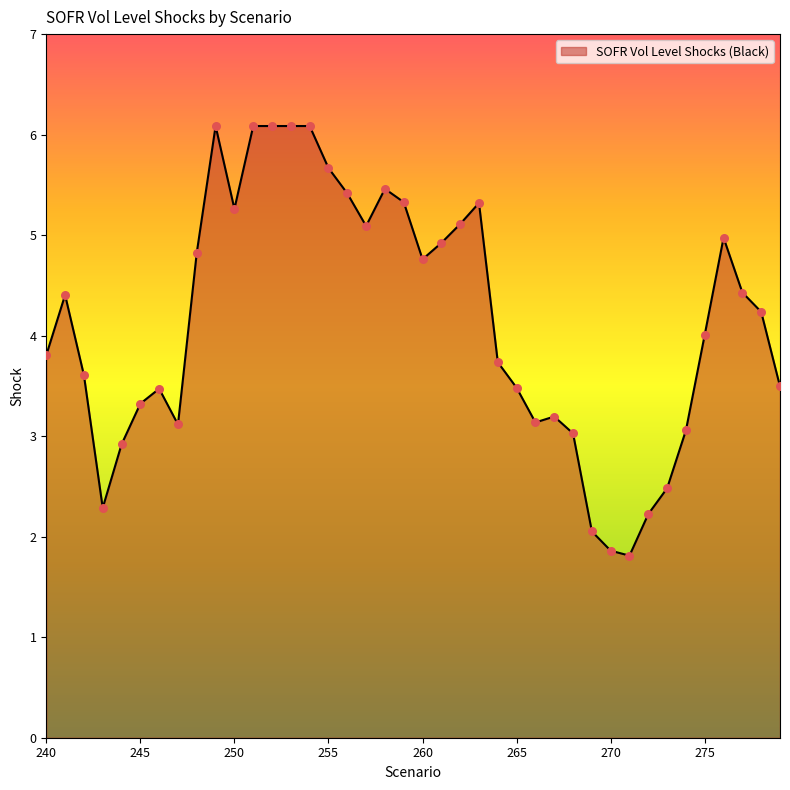

What is the smallest value displayed?

1.8